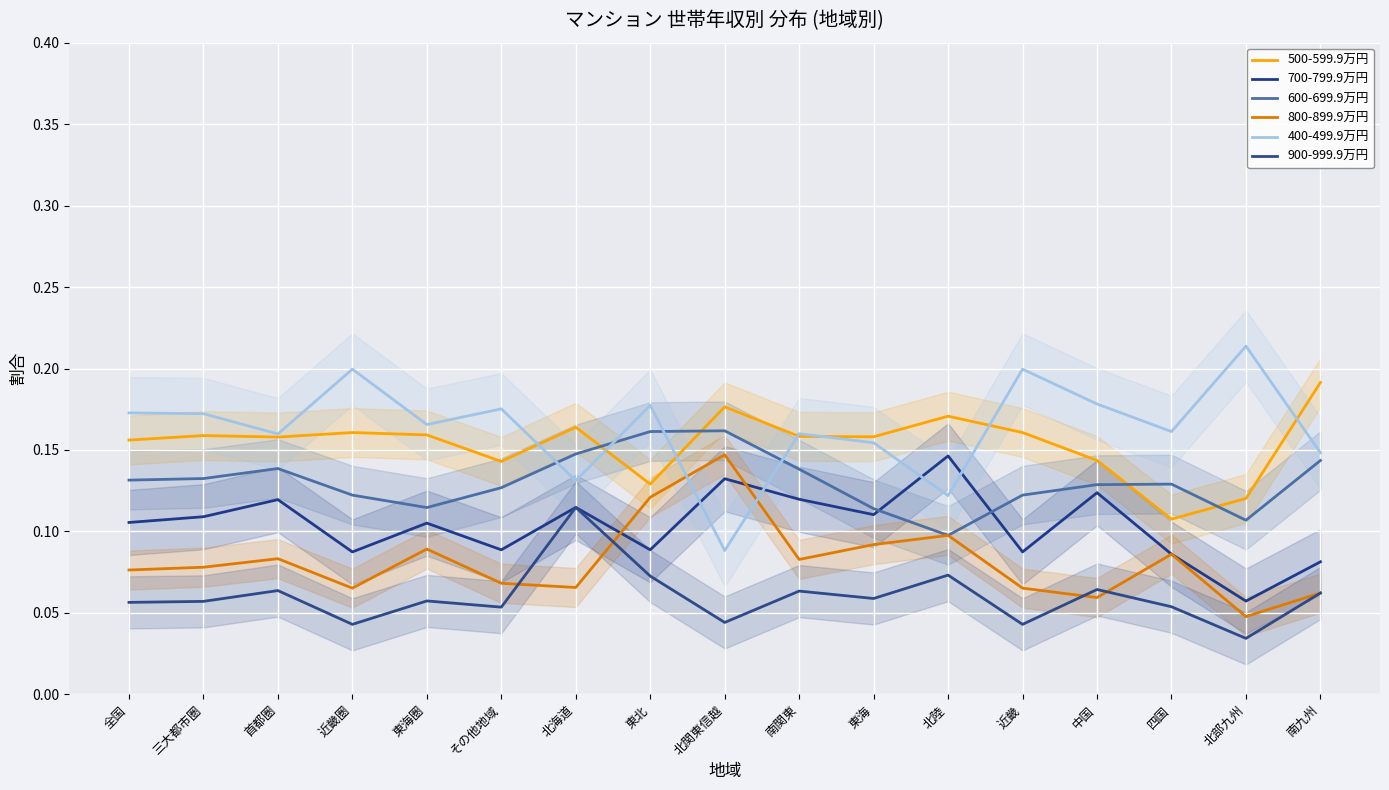

The value of 500-599.9万円 at 北部九州 is 0.1. True or false?

True